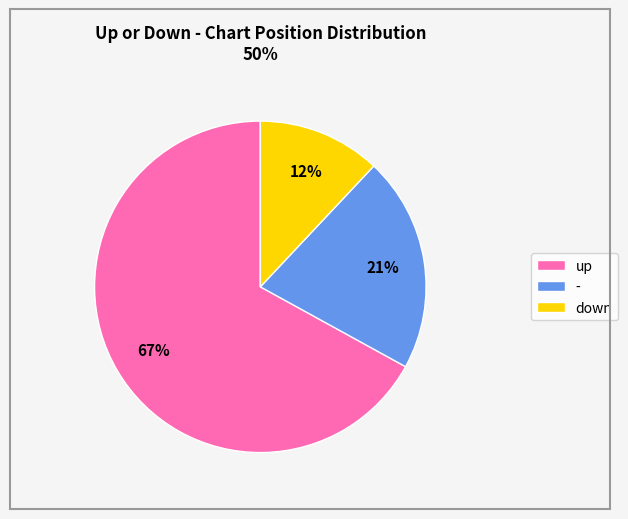

What is the ratio of the value at down to the value at -?

0.6